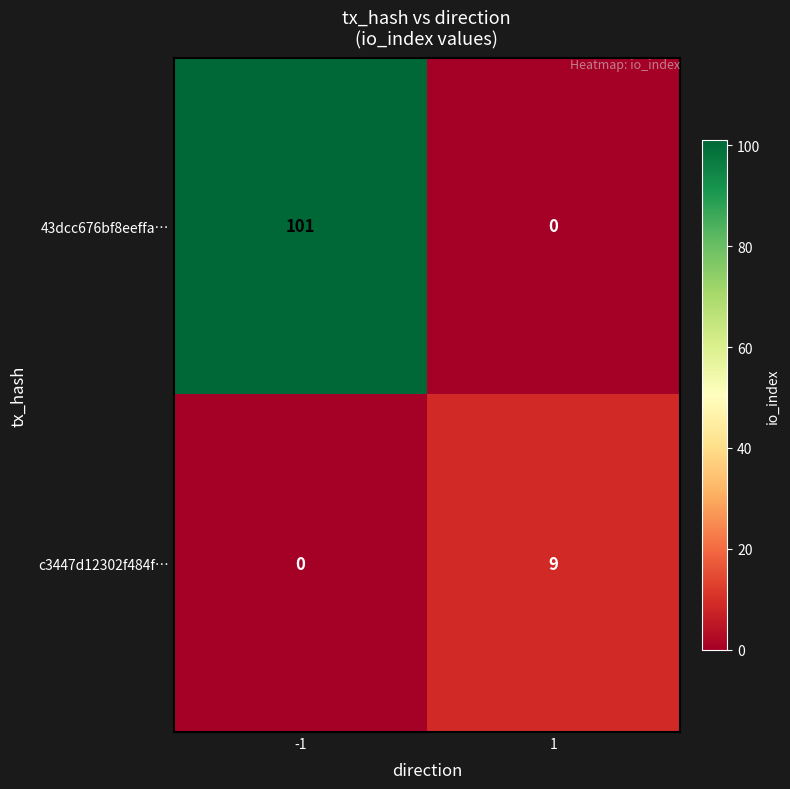

List the series in order of their peak value, highest first.

43dcc676bf8eeffa…, c3447d12302f484f…